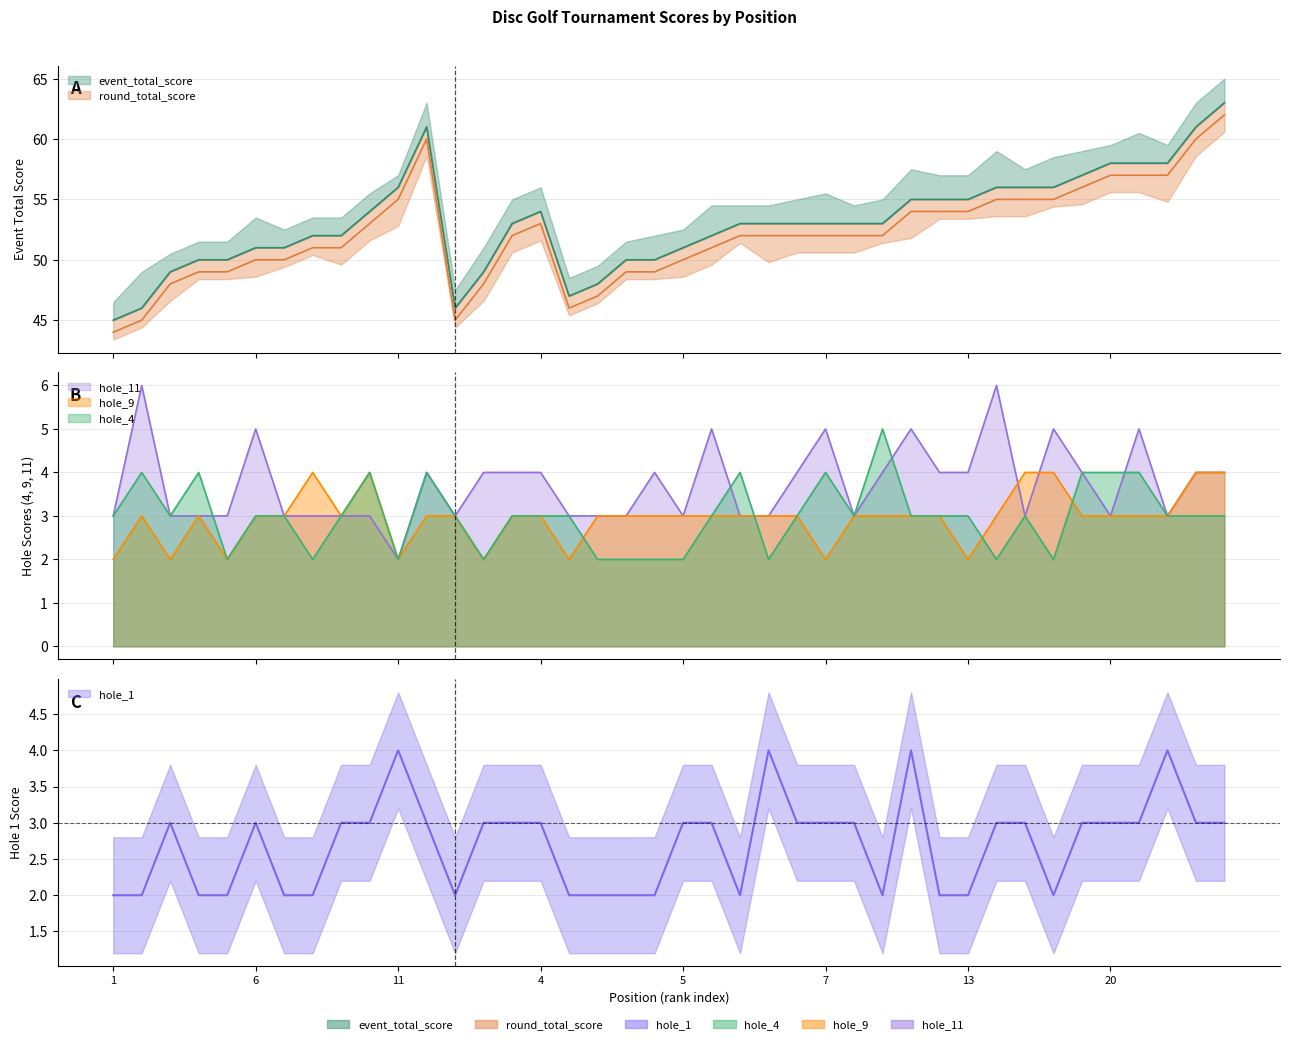

What is the label of the 29th point from the left?

13